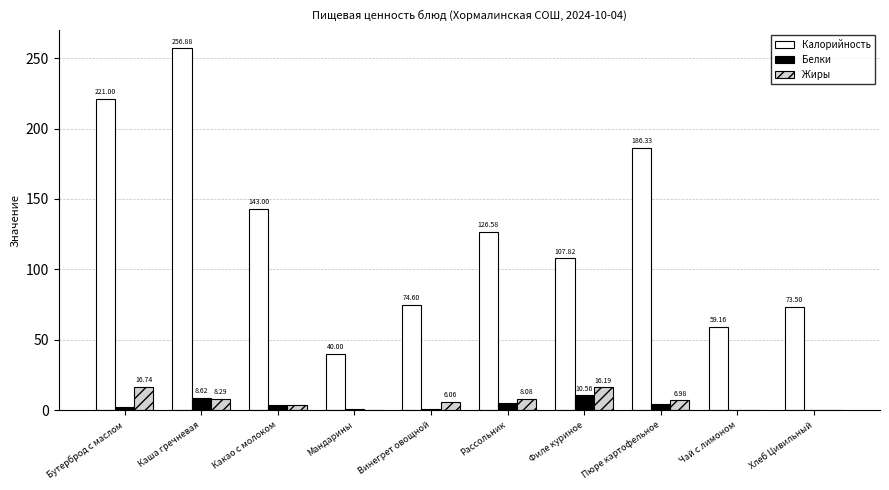

At which category is the sum across all series the highest?

Каша гречневая